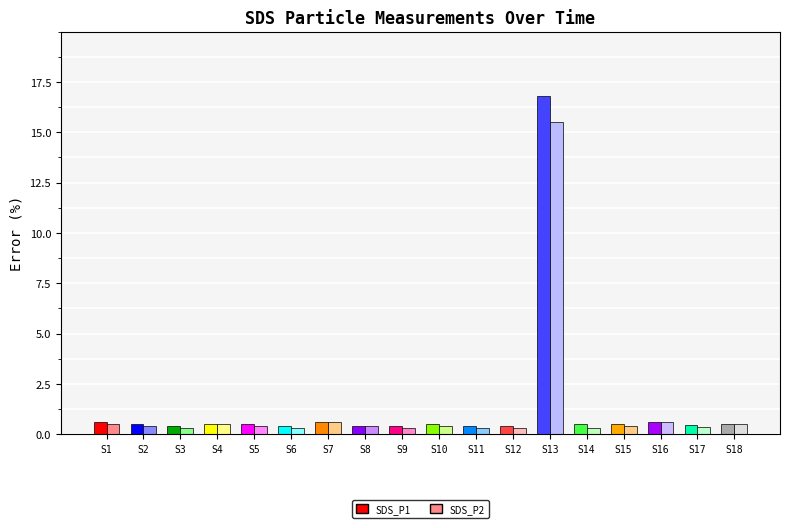

How many bars are there in each group?

2